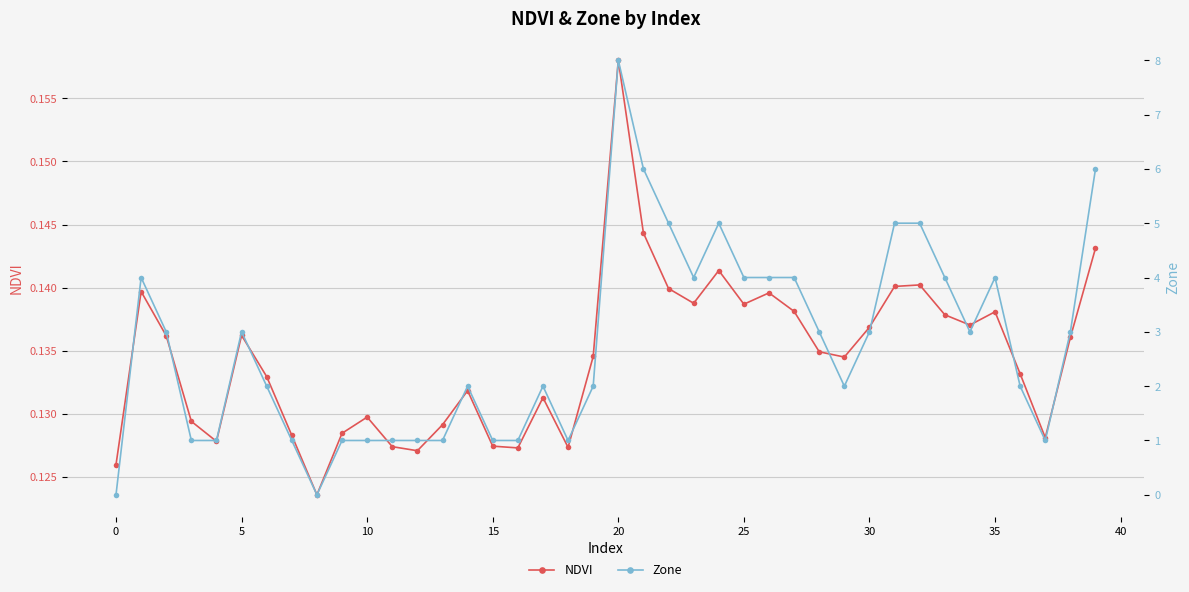

Reading left to right, transcribe all the data shown in this chart.

NDVI: 0.1	0.1	0.1	0.1	0.1	0.1	0.1	0.1	0.1	0.1	0.1	0.1	0.1	0.1	0.1	0.1	0.1	0.1	0.1	0.1	0.2	0.1	0.1	0.1	0.1	0.1	0.1	0.1	0.1	0.1	0.1	0.1	0.1	0.1	0.1	0.1	0.1	0.1	0.1	0.1
Zone: 0.0	4.0	3.0	1.0	1.0	3.0	2.0	1.0	0.0	1.0	1.0	1.0	1.0	1.0	2.0	1.0	1.0	2.0	1.0	2.0	8.0	6.0	5.0	4.0	5.0	4.0	4.0	4.0	3.0	2.0	3.0	5.0	5.0	4.0	3.0	4.0	2.0	1.0	3.0	6.0